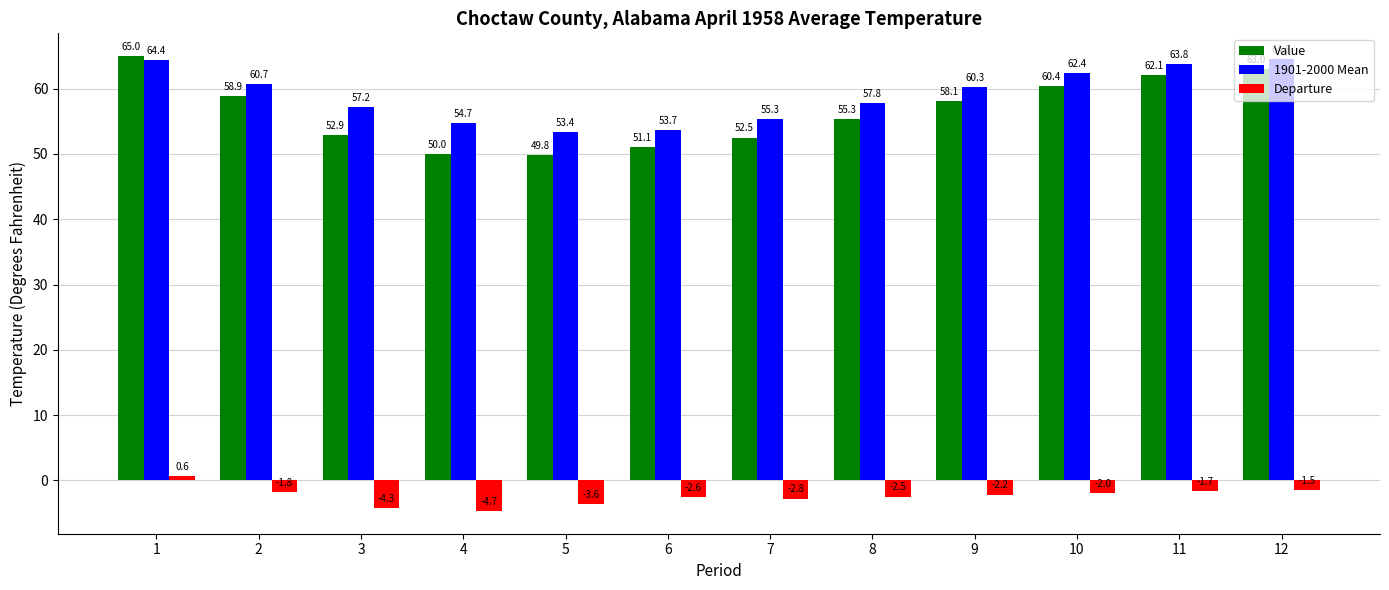

How many values in the 1901-2000 Mean series exceed 60?

6